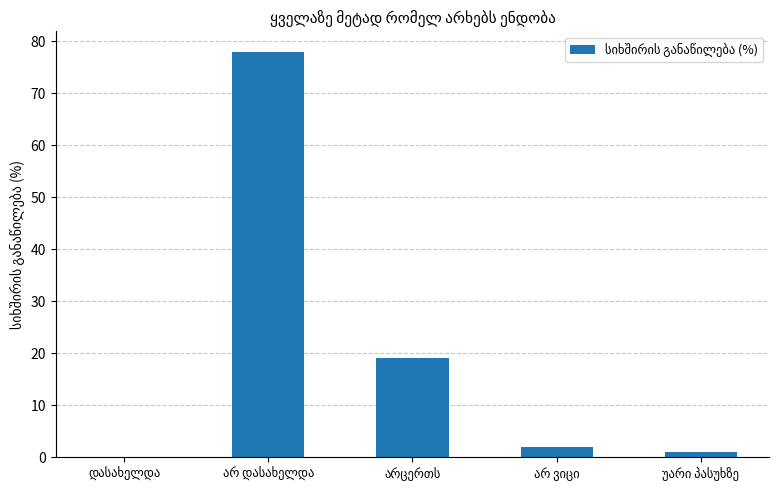

What is the greatest value displayed?

78